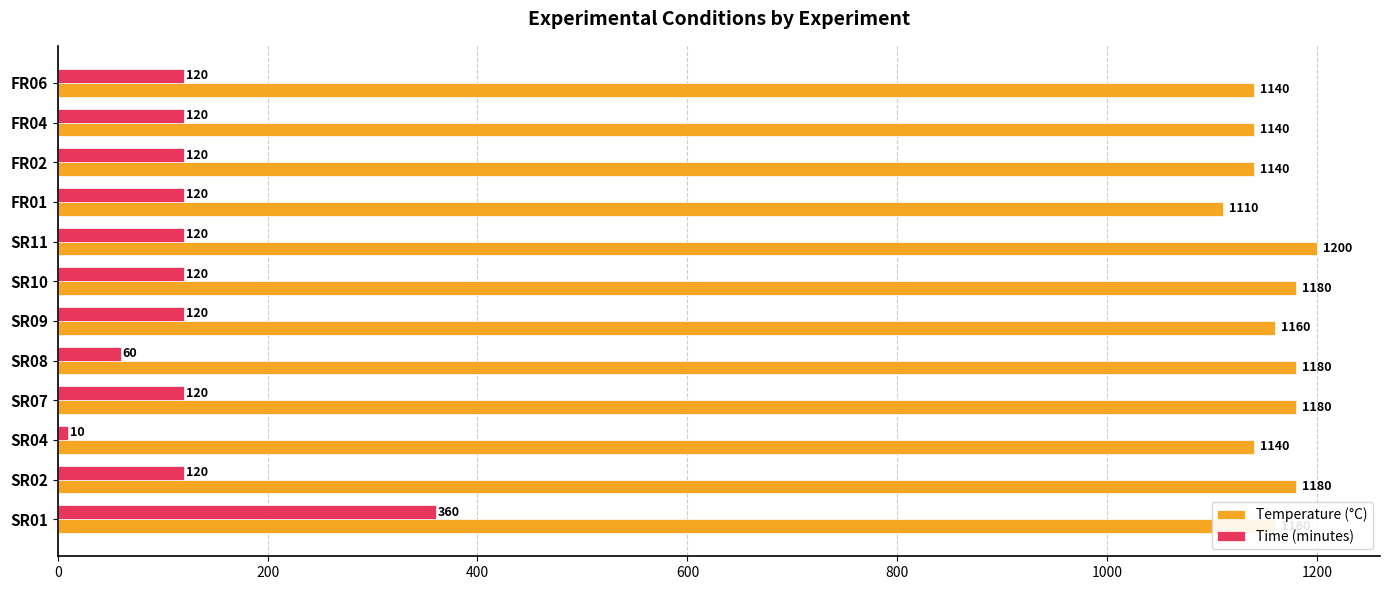

What are all the series names shown in the legend?

Temperature (°C), Time (minutes)